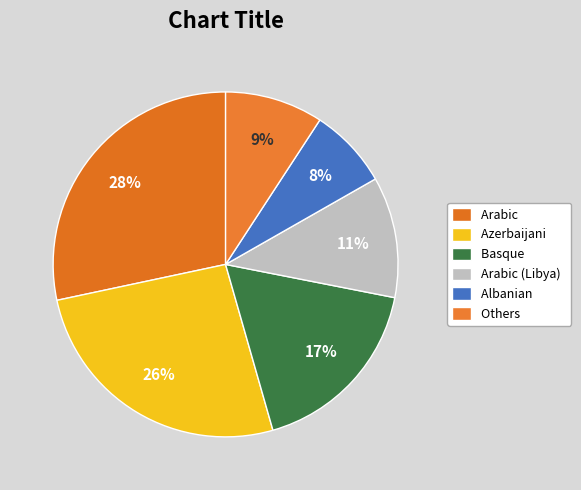

To the nearest percent, what is the combined percentage of Arabic (Libya) and Azerbaijani?

37%